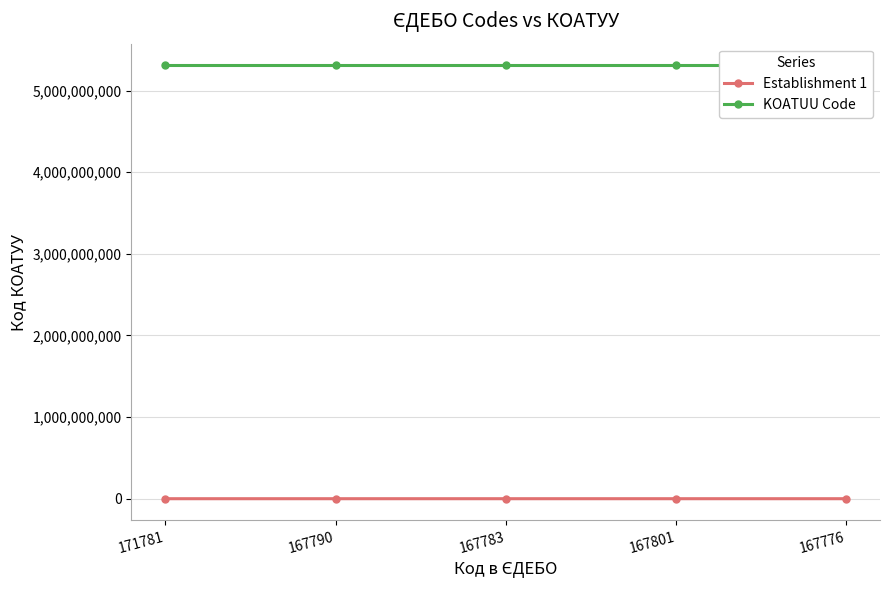

What is the difference between the Establishment 1 values at 167783 and 167776?

7